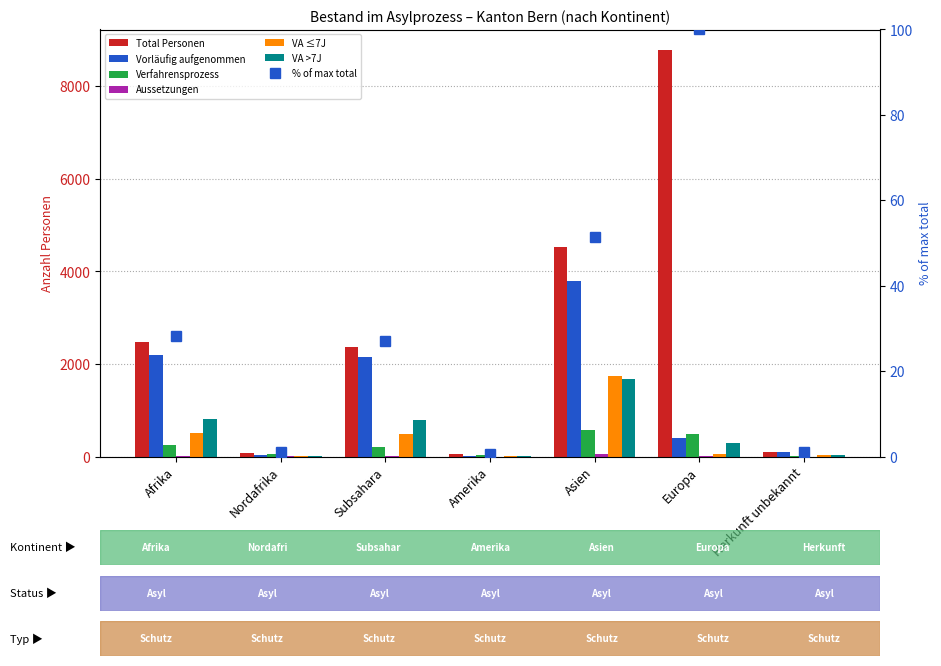

What is the value of the Verfahrensprozess bar at the 3rd from the left?

202